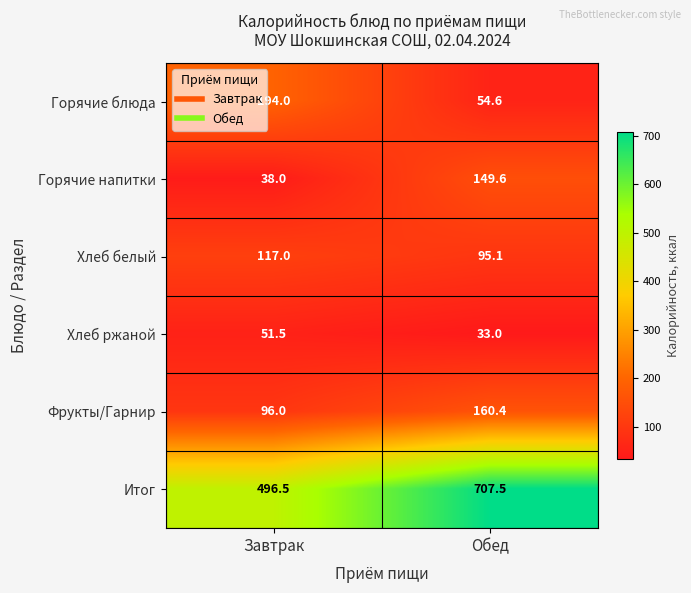

Reading left to right, extract all data points from this chart.

Горячие блюда: Завтрак=194.0	Обед=54.6
Горячие напитки: Завтрак=38.0	Обед=149.6
Хлеб белый: Завтрак=117.0	Обед=95.1
Хлеб ржаной: Завтрак=51.5	Обед=33.0
Фрукты/Гарнир: Завтрак=96.0	Обед=160.4
Итог: Завтрак=496.5	Обед=707.5